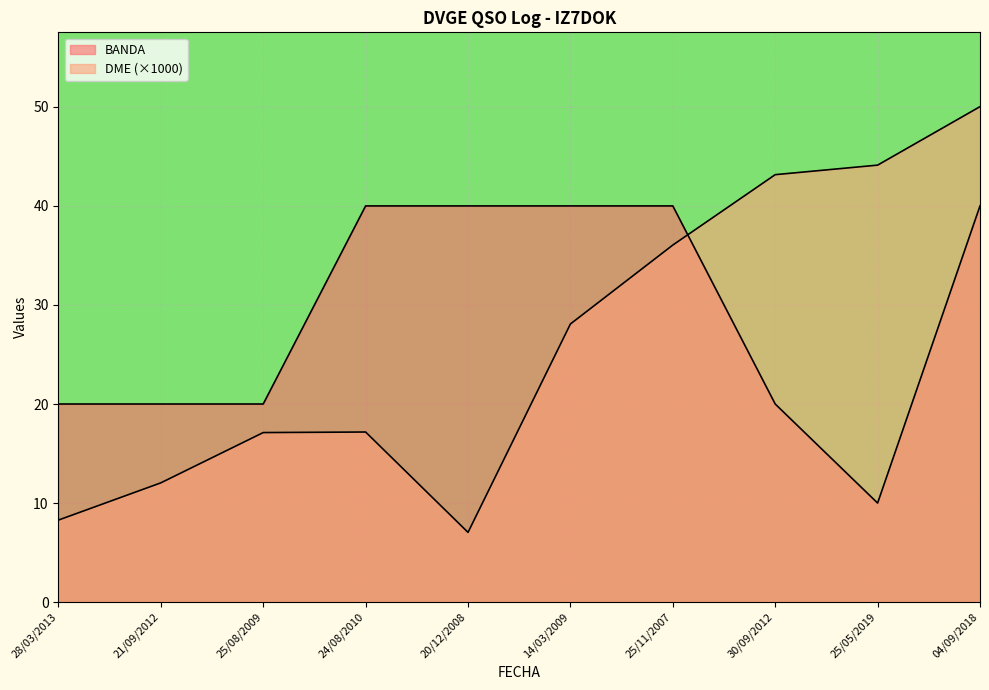

Is the value of DME at 30/09/2012 greater than the value of BANDA at 21/09/2012?

Yes